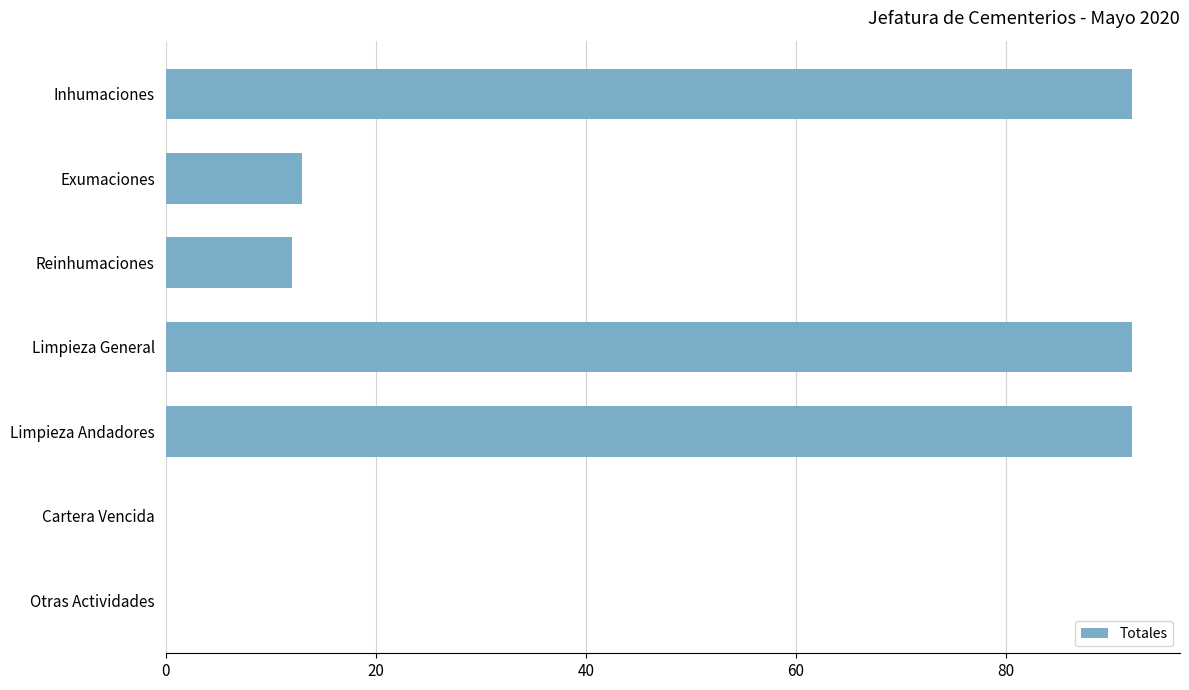

What is the change in value from Reinhumaciones to Cartera Vencida?

-12